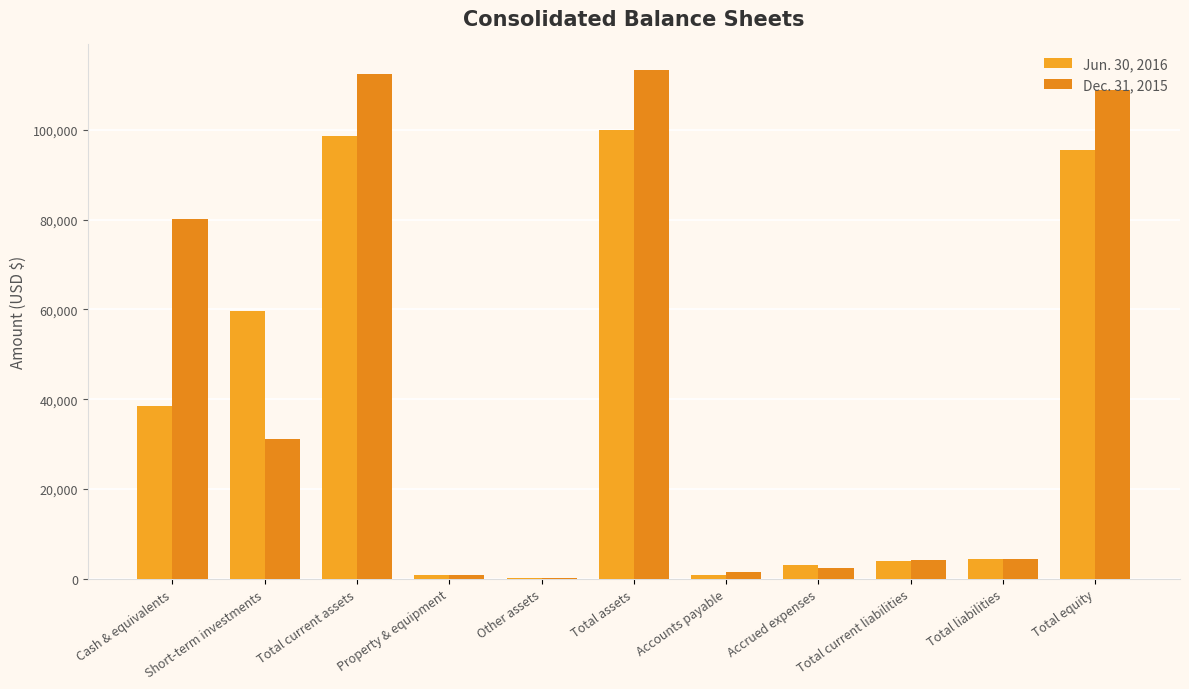

List the series in order of their overall mean, lowest first.

Jun. 30, 2016, Dec. 31, 2015